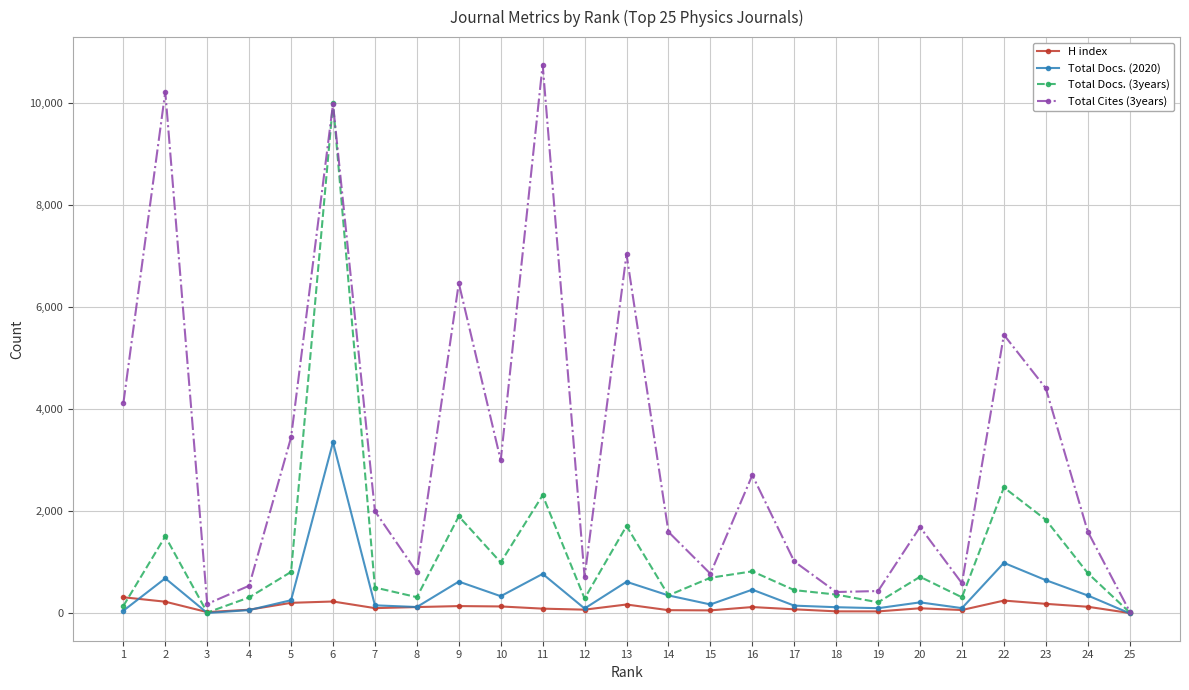

What is the difference between the maximum and minimum values in the H index series?

309